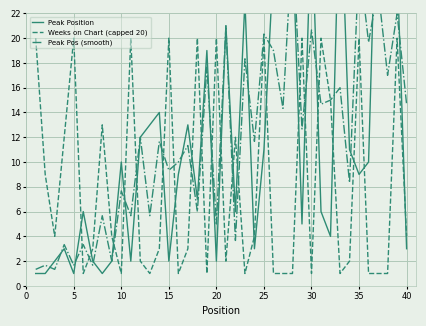

Reading right to left, list all the values displayed in this chart.

Peak Position: 3.0	26.0	38.0	37.0	10.0	9.0	11.0	33.0	4.0	6.0	30.0	5.0	28.0	27.0	26.0	11.0	3.0	23.0	6.0	21.0	2.0	19.0	7.0	13.0	9.0	2.0	14.0	13.0	12.0	2.0	10.0	2.0	1.0	2.0	6.0	1.0	3.0	2.0	1.0	1.0
Weeks on Chart (capped 20): 4.0	20.0	1.0	1.0	1.0	20.0	2.0	1.0	15.0	20.0	1.0	20.0	1.0	1.0	1.0	20.0	4.0	1.0	12.0	2.0	20.0	1.0	20.0	3.0	1.0	20.0	3.0	1.0	2.0	20.0	1.0	4.0	13.0	3.0	1.0	20.0	12.0	4.0	9.0	20.0
Peak Pos (smooth): 14.7	22.0	17.0	24.0	19.7	26.3	8.3	16.0	15.0	14.7	20.7	12.7	28.0	14.3	19.0	20.3	11.7	18.3	3.7	21.0	5.0	17.7	6.0	11.3	10.0	9.3	11.7	5.7	12.0	5.7	7.7	2.0	5.7	1.7	3.3	1.7	3.3	1.3	1.7	1.3